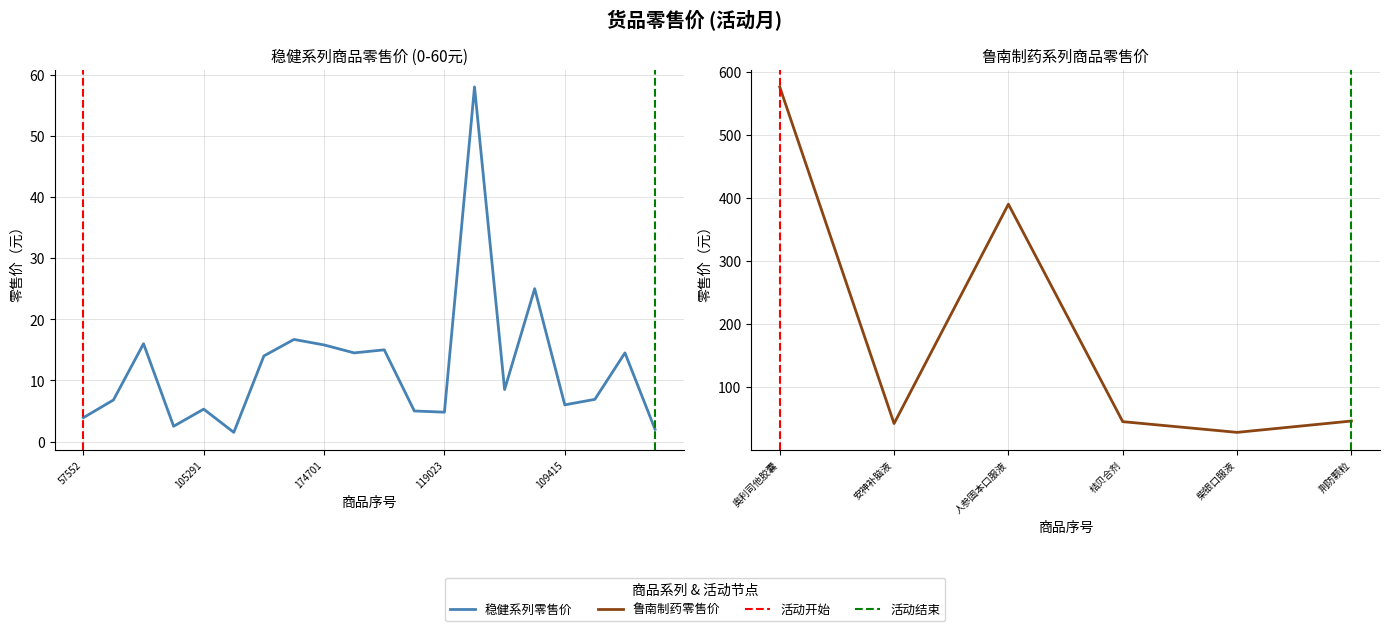

Is it true that the value at 119033 is 5.2?

False